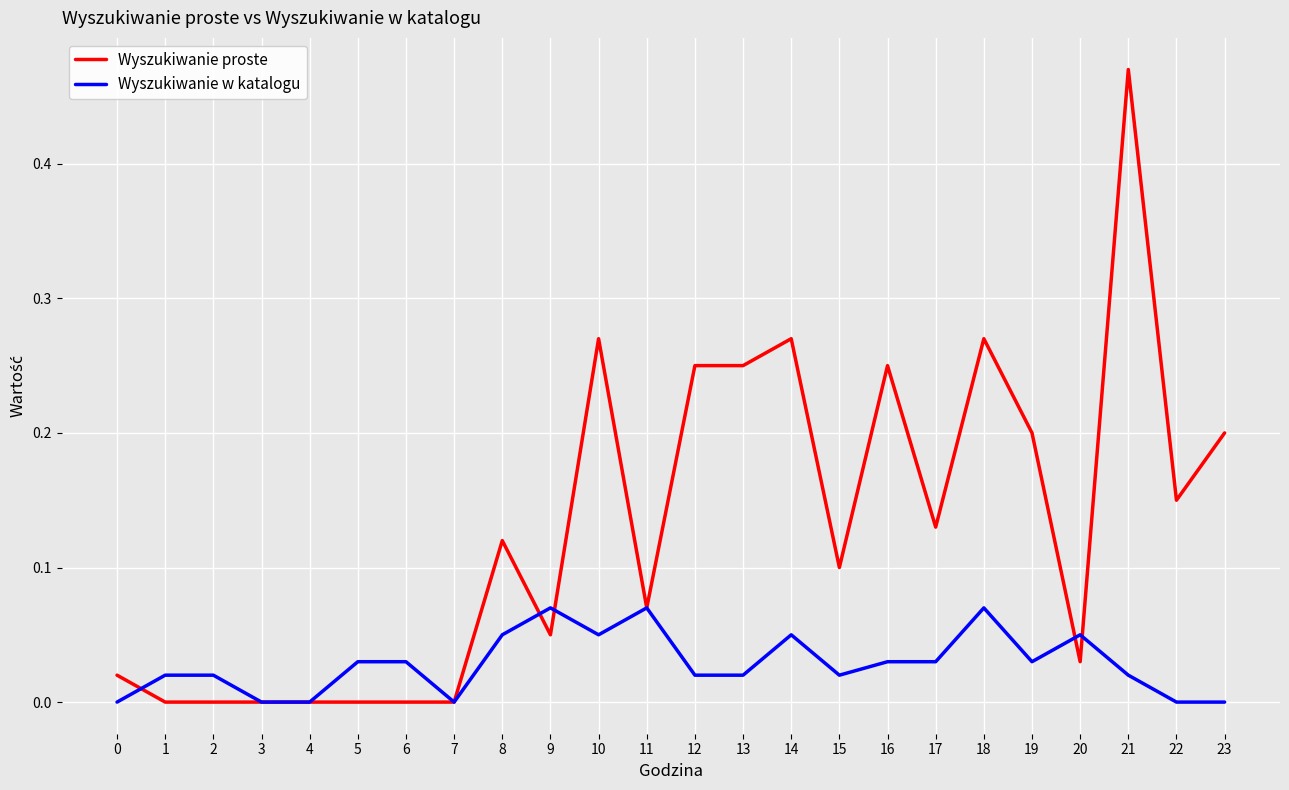

At which category is the sum across all series the highest?

21